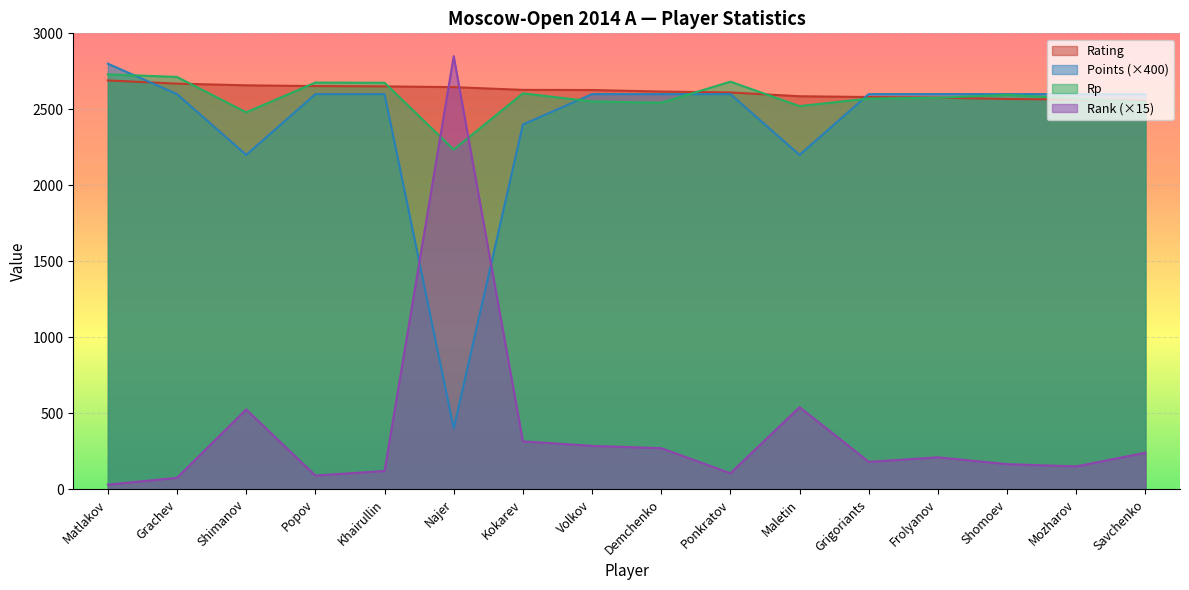

Reading left to right, transcribe all the data shown in this chart.

Rating: Matlakov=2690	Grachev=2669	Shimanov=2658	Popov=2653	Khairullin=2651	Najer=2646	Kokarev=2628	Volkov=2627	Demchenko=2617	Ponkratov=2611	Maletin=2586	Grigoriants=2581	Frolyanov=2577	Shomoev=2568	Mozharov=2564	Savchenko=2556
Points: Matlakov=2800	Grachev=2600	Shimanov=2200	Popov=2600	Khairullin=2600	Najer=400	Kokarev=2400	Volkov=2600	Demchenko=2600	Ponkratov=2600	Maletin=2200	Grigoriants=2600	Frolyanov=2600	Shomoev=2600	Mozharov=2600	Savchenko=2600
Rp: Matlakov=2730	Grachev=2713	Shimanov=2480	Popov=2676	Khairullin=2675	Najer=2235	Kokarev=2605	Volkov=2552	Demchenko=2543	Ponkratov=2682	Maletin=2521	Grigoriants=2571	Frolyanov=2576	Shomoev=2595	Mozharov=2571	Savchenko=2544
Rank: Matlakov=30	Grachev=75	Shimanov=525	Popov=90	Khairullin=120	Najer=2850	Kokarev=315	Volkov=285	Demchenko=270	Ponkratov=105	Maletin=540	Grigoriants=180	Frolyanov=210	Shomoev=165	Mozharov=150	Savchenko=240